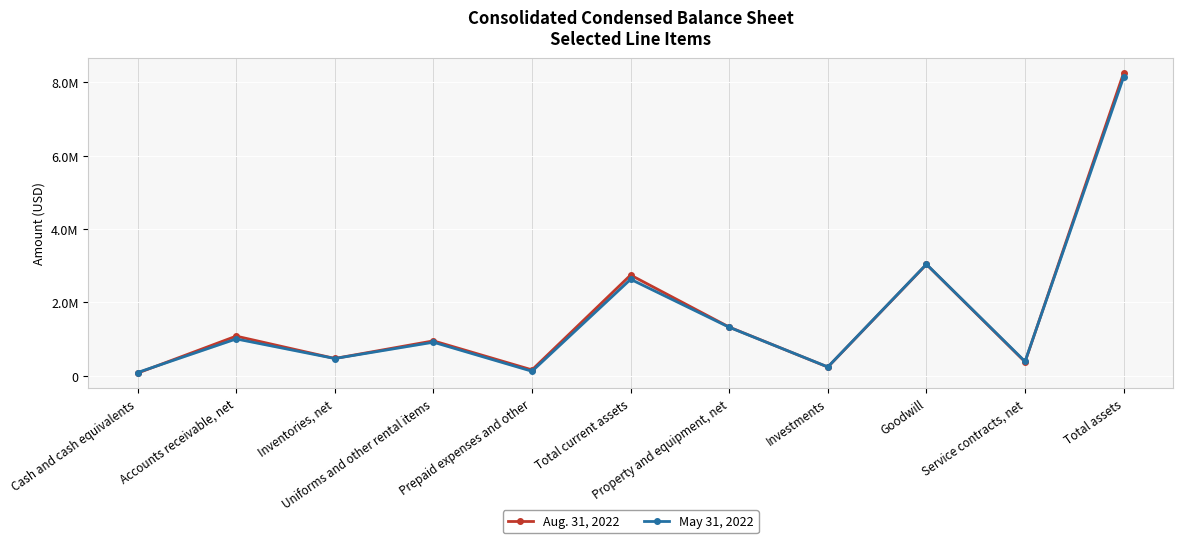

Which series has the largest total across all categories?

Aug. 31, 2022